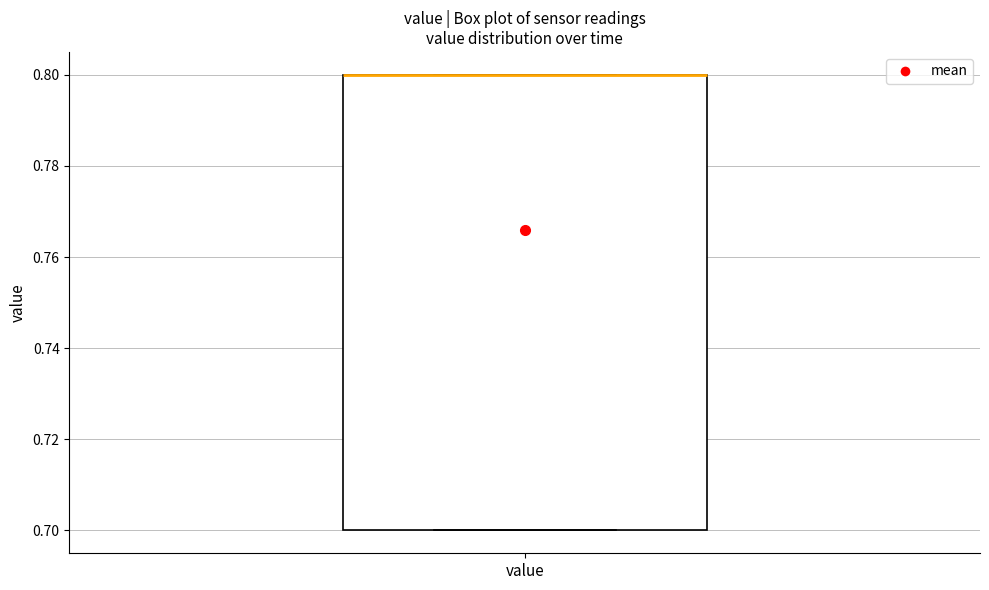

Read this box plot against the y-axis: the position of the median line, the range covered by the box, and the ends of both whiskers. The values are not printed on the chart, so give them approximately, as read against the axis.

median 0.8 (drawn on the box's upper edge), box 0.7 to 0.8, whiskers 0.7 to 0.8